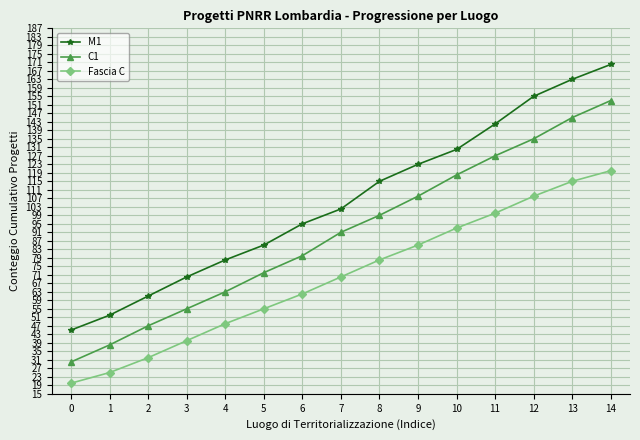

Which series has the largest range (max minus min)?

M1